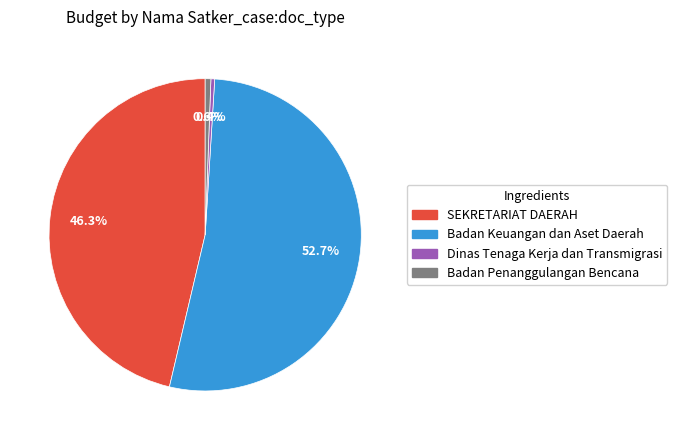

True or false: Dinas Tenaga Kerja dan Transmigrasi accounts for 15% of the total.

False